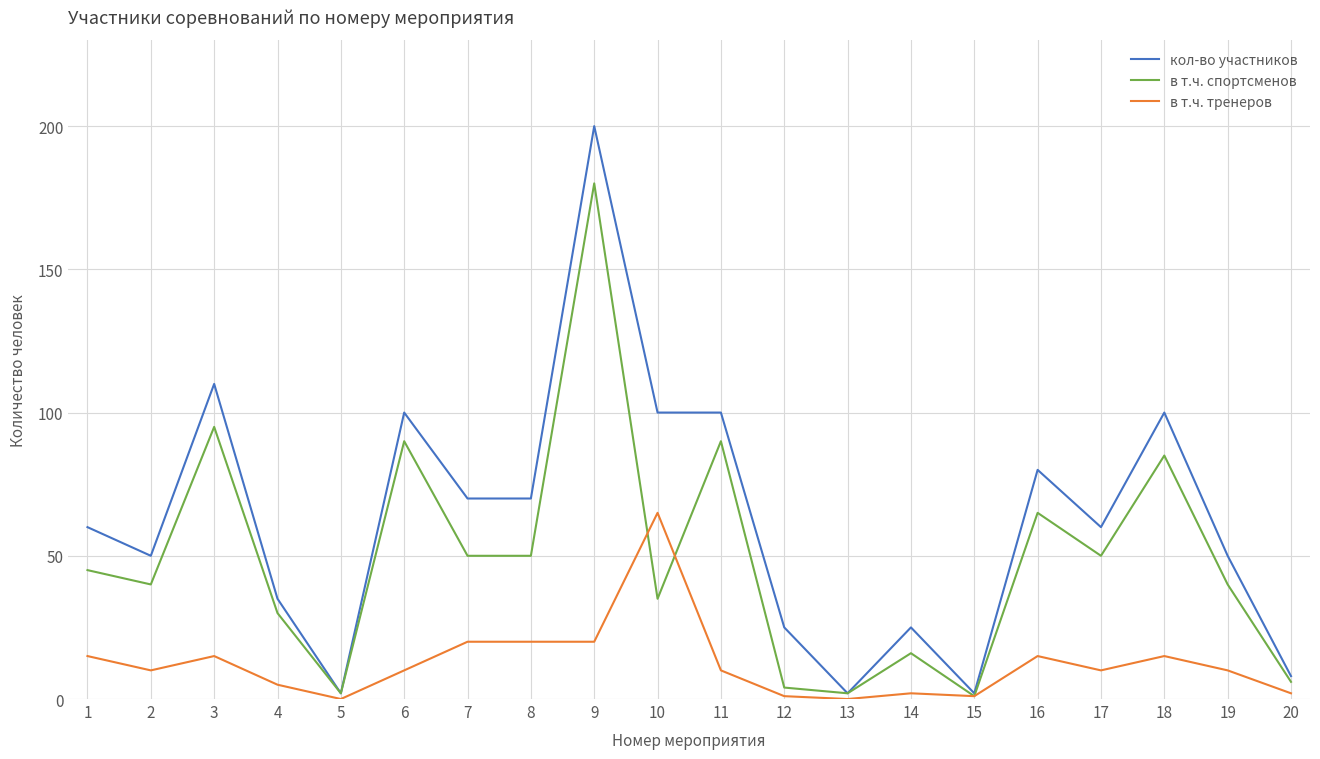

What is the sum of all кол-во участников values?

1249